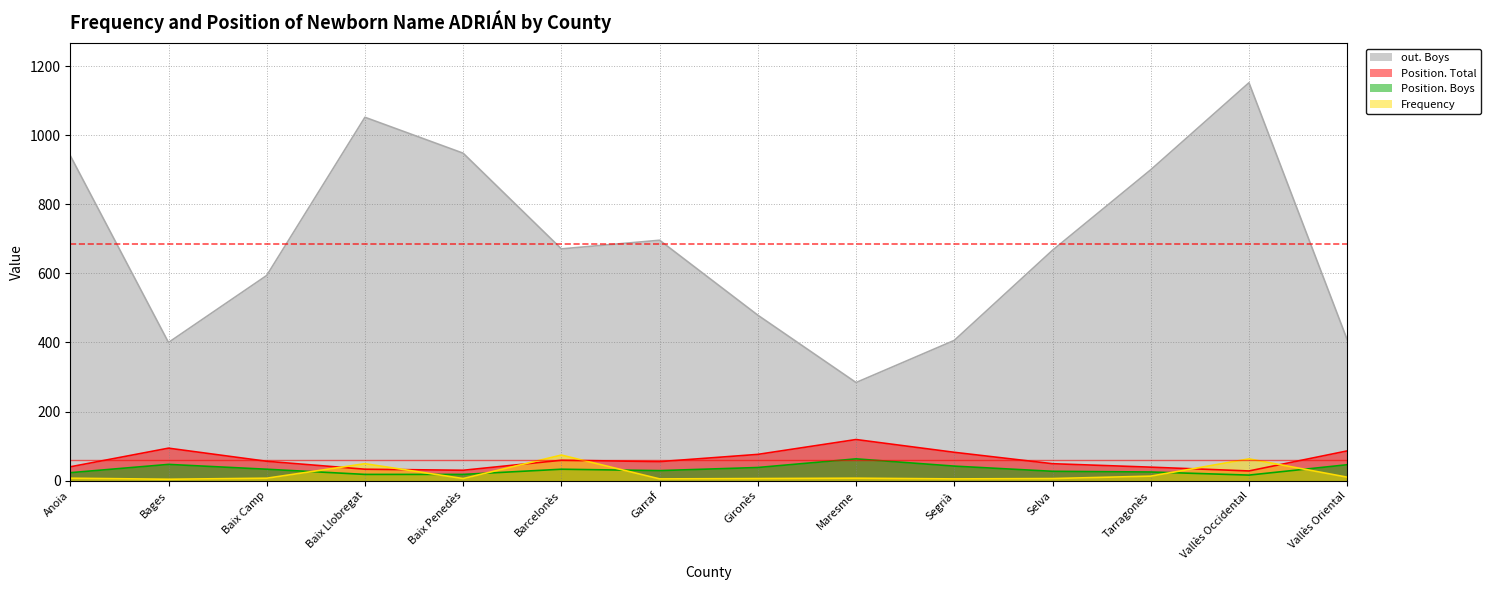

The value of Position. Boys at Vallès Oriental is 18. True or false?

False